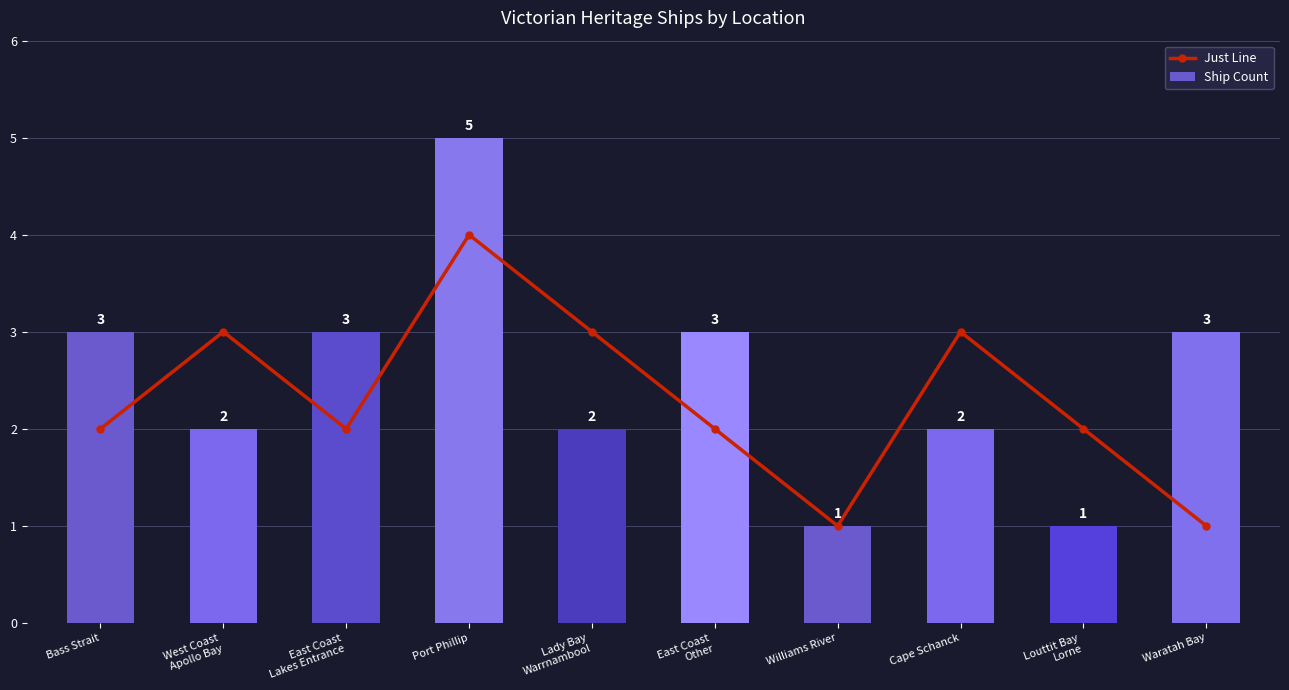

What value does the Ship Count series have at Louttit Bay
Lorne?

1